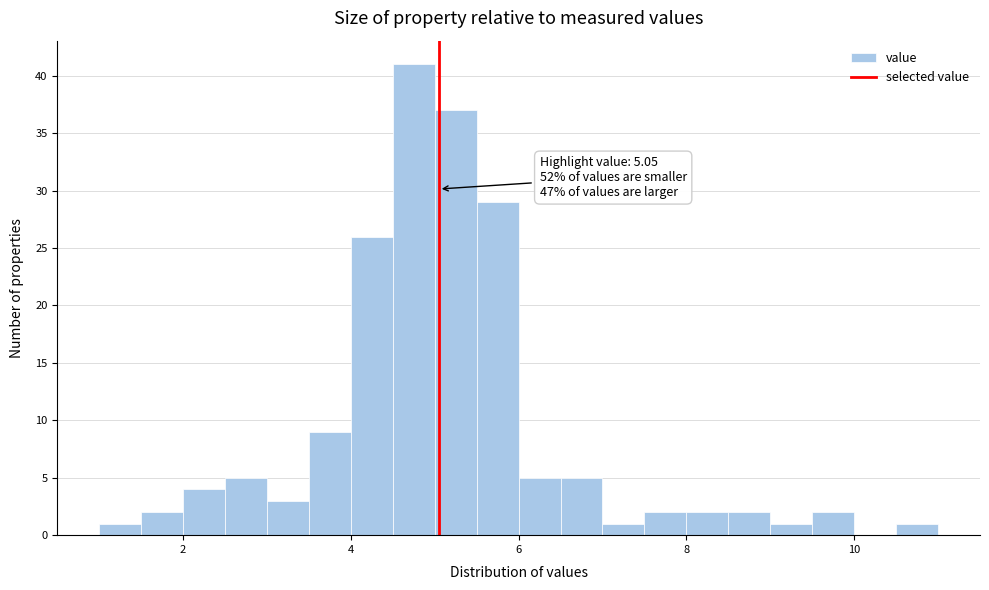

Read against the x-axis, roughly where is the centre of the tallest bar?

4.8